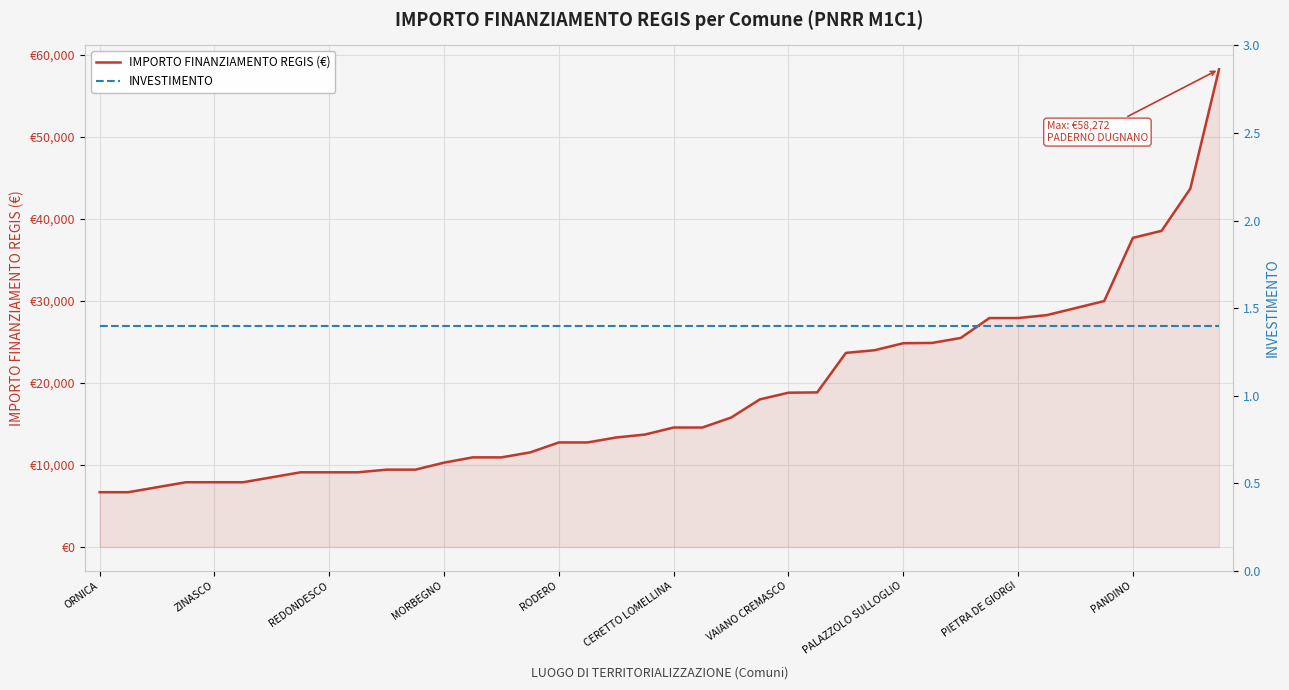

Which series has the largest total across all categories?

IMPORTO FINANZIAMENTO REGIS (€)